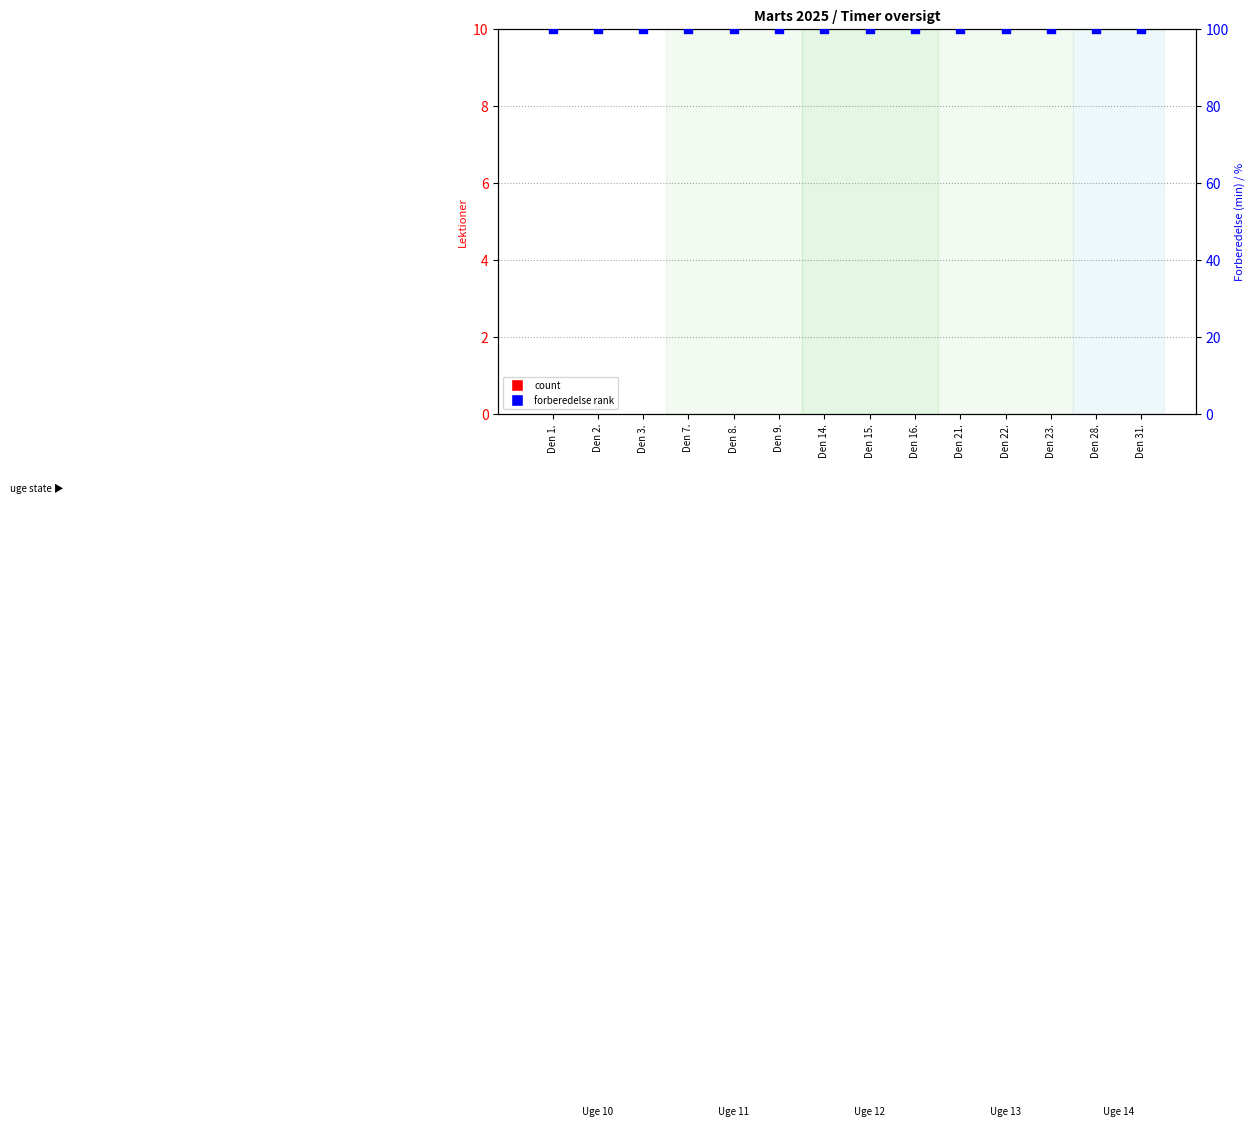

Which series has the largest Y range (max minus min)?

Lektioner (count)